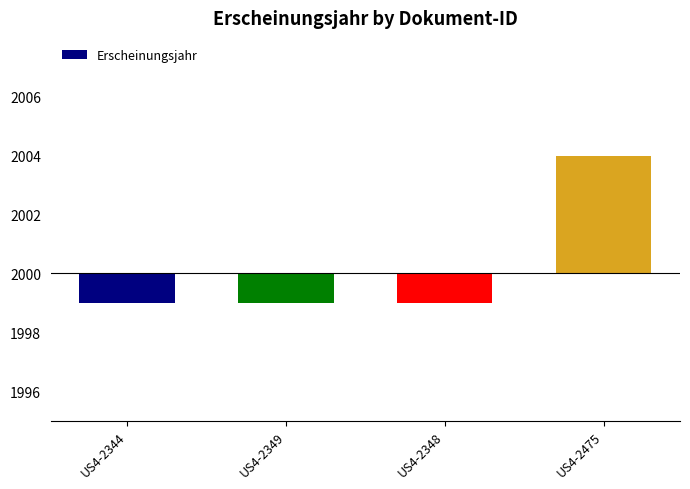

List the labels in order of value, smallest first.

US4-2344, US4-2349, US4-2348, US4-2475